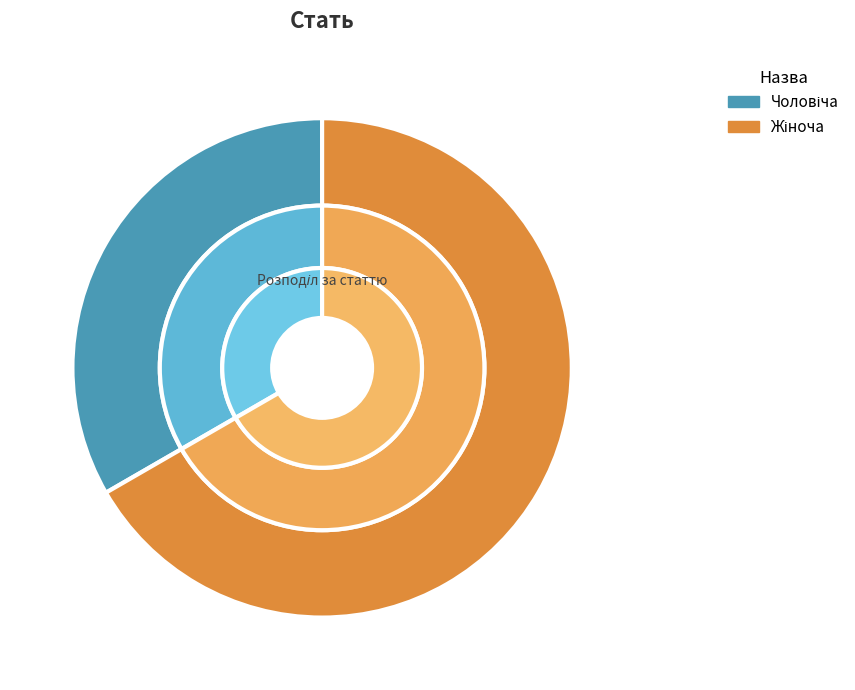

Is the sum of Жіноча and Чоловіча greater than half?

Yes